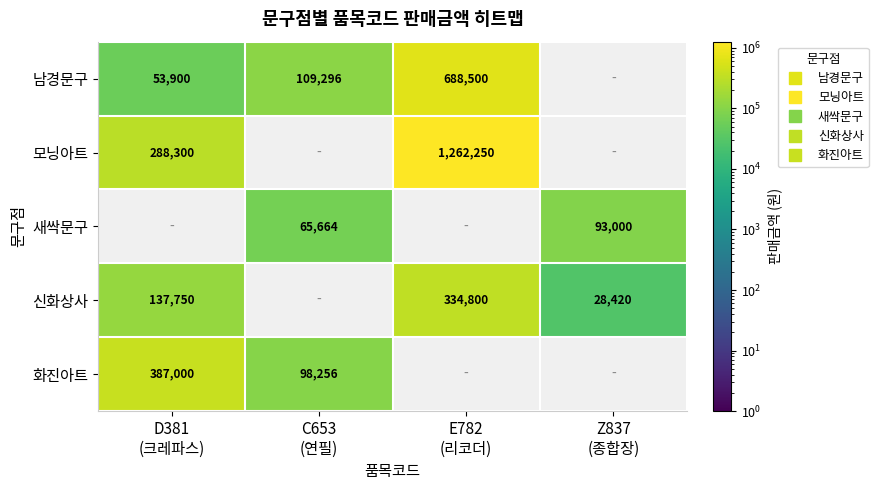

What is the sum of the 남경문구 values at E782 (리코더) and C653 (연필)?

797796.0